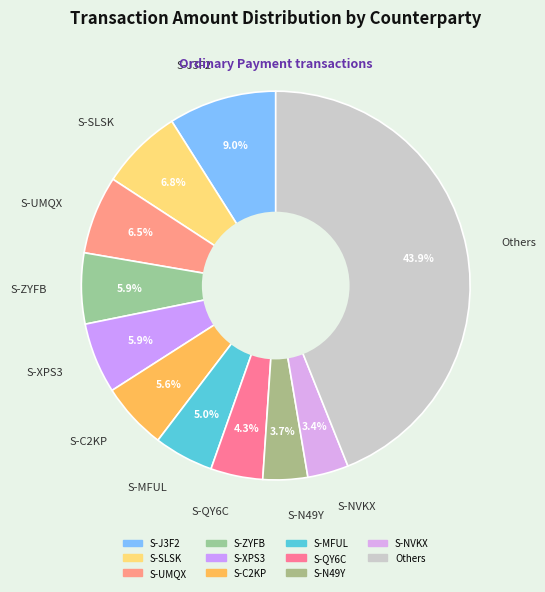

What percentage do S-XPS3 and S-J3F2 together represent?

14.9%